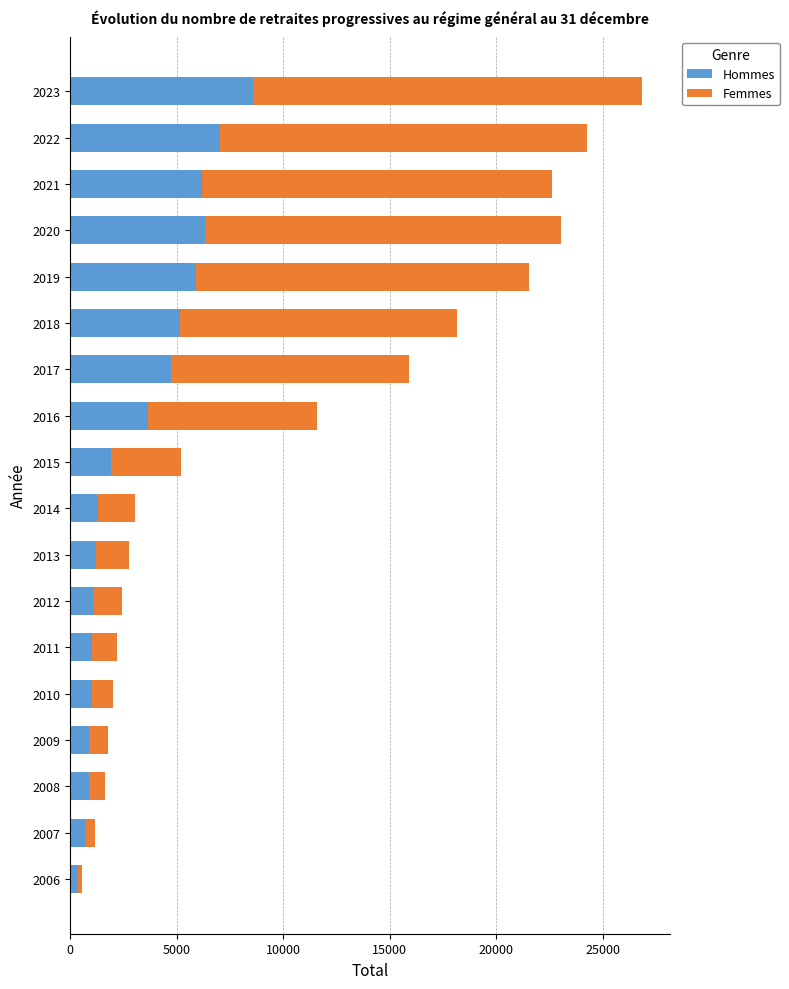

Which category has the highest value in the Hommes series?

2023